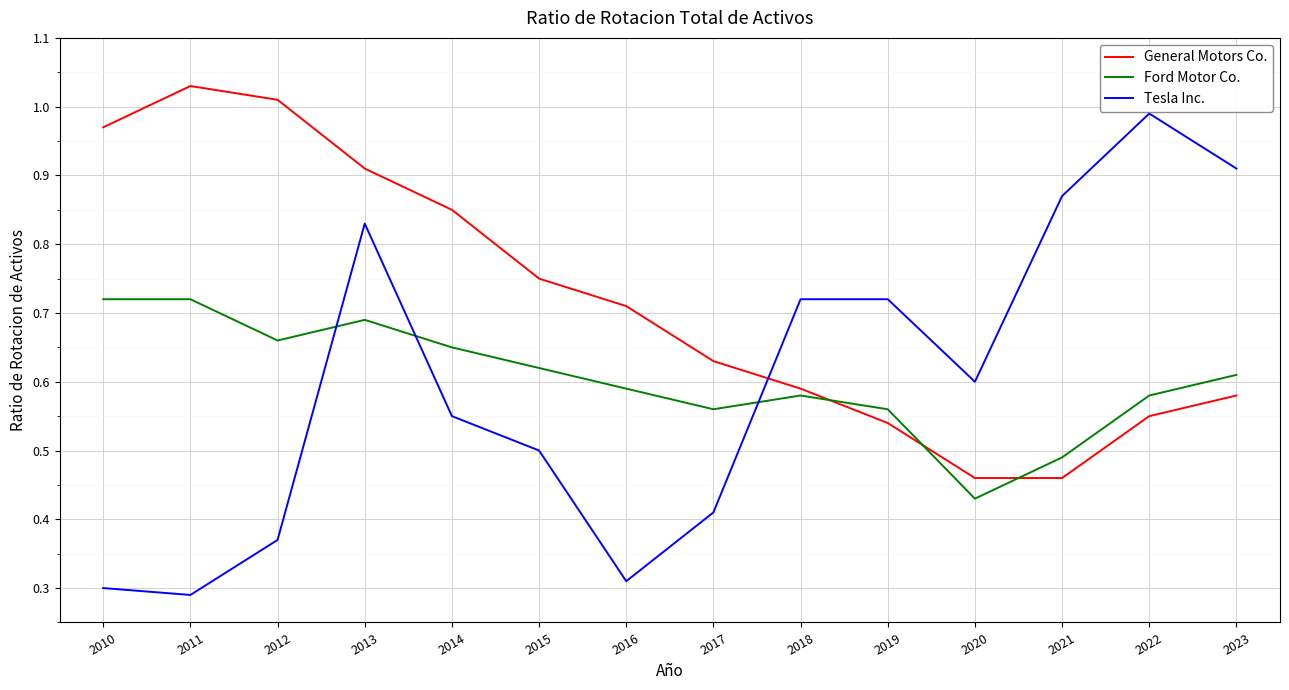

Where is the first local minimum for Ford Motor Co.?

2012